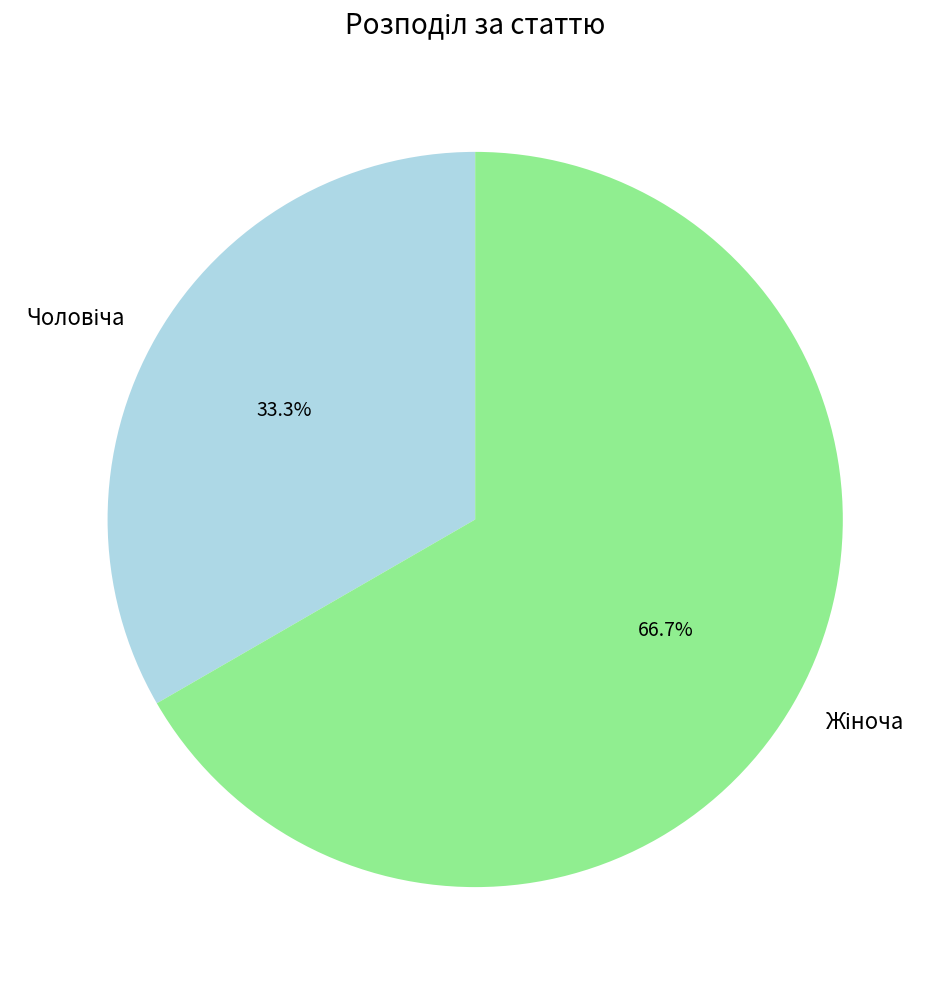

Is there a majority slice in this chart?

Yes